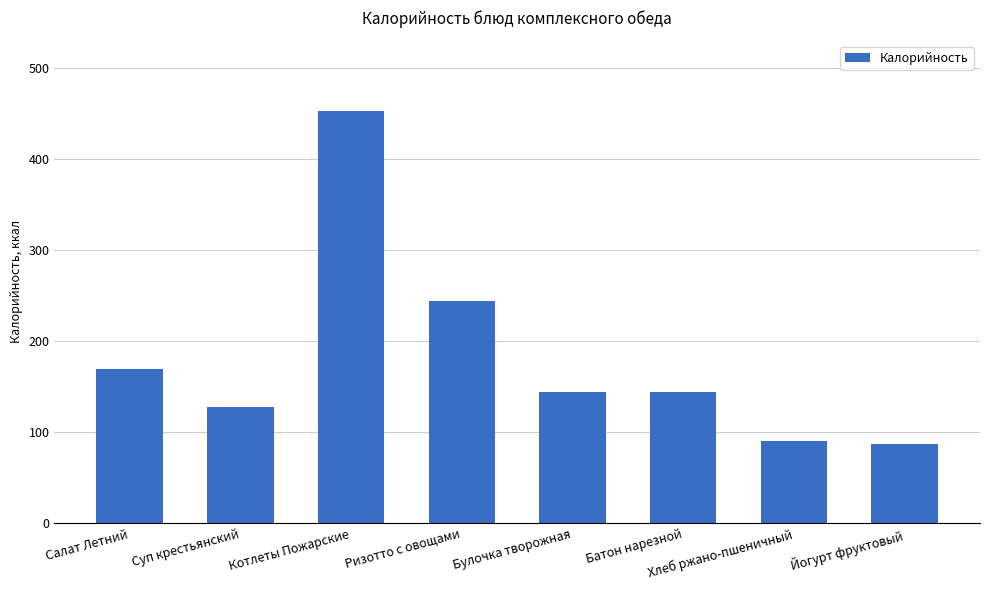

What is the difference between the values at Йогурт фруктовый and Котлеты Пожарские?

365